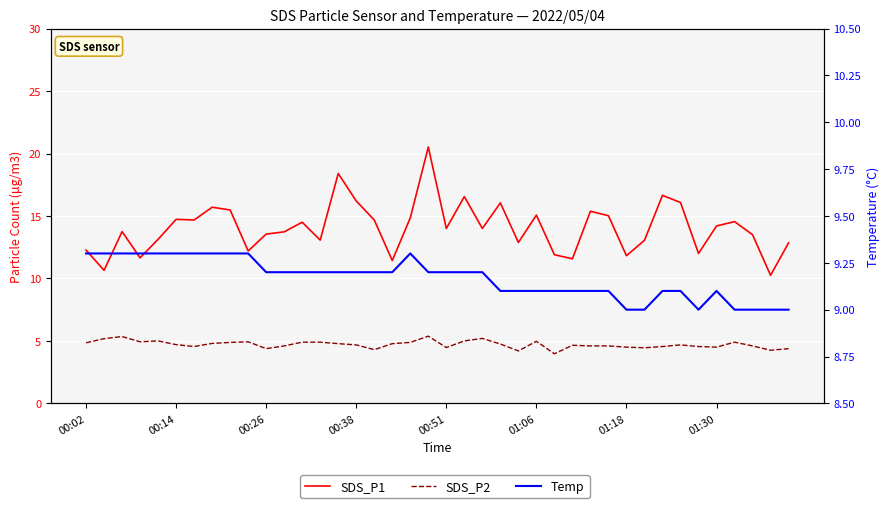

Count the number of categories in the chart.

40